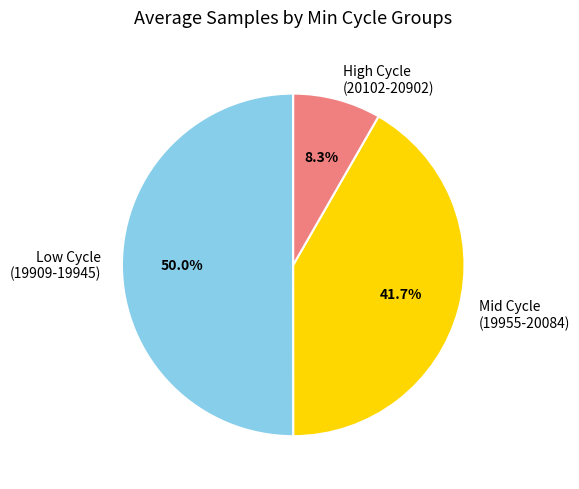

Which slice is the largest?

Low Cycle (19909-19945)